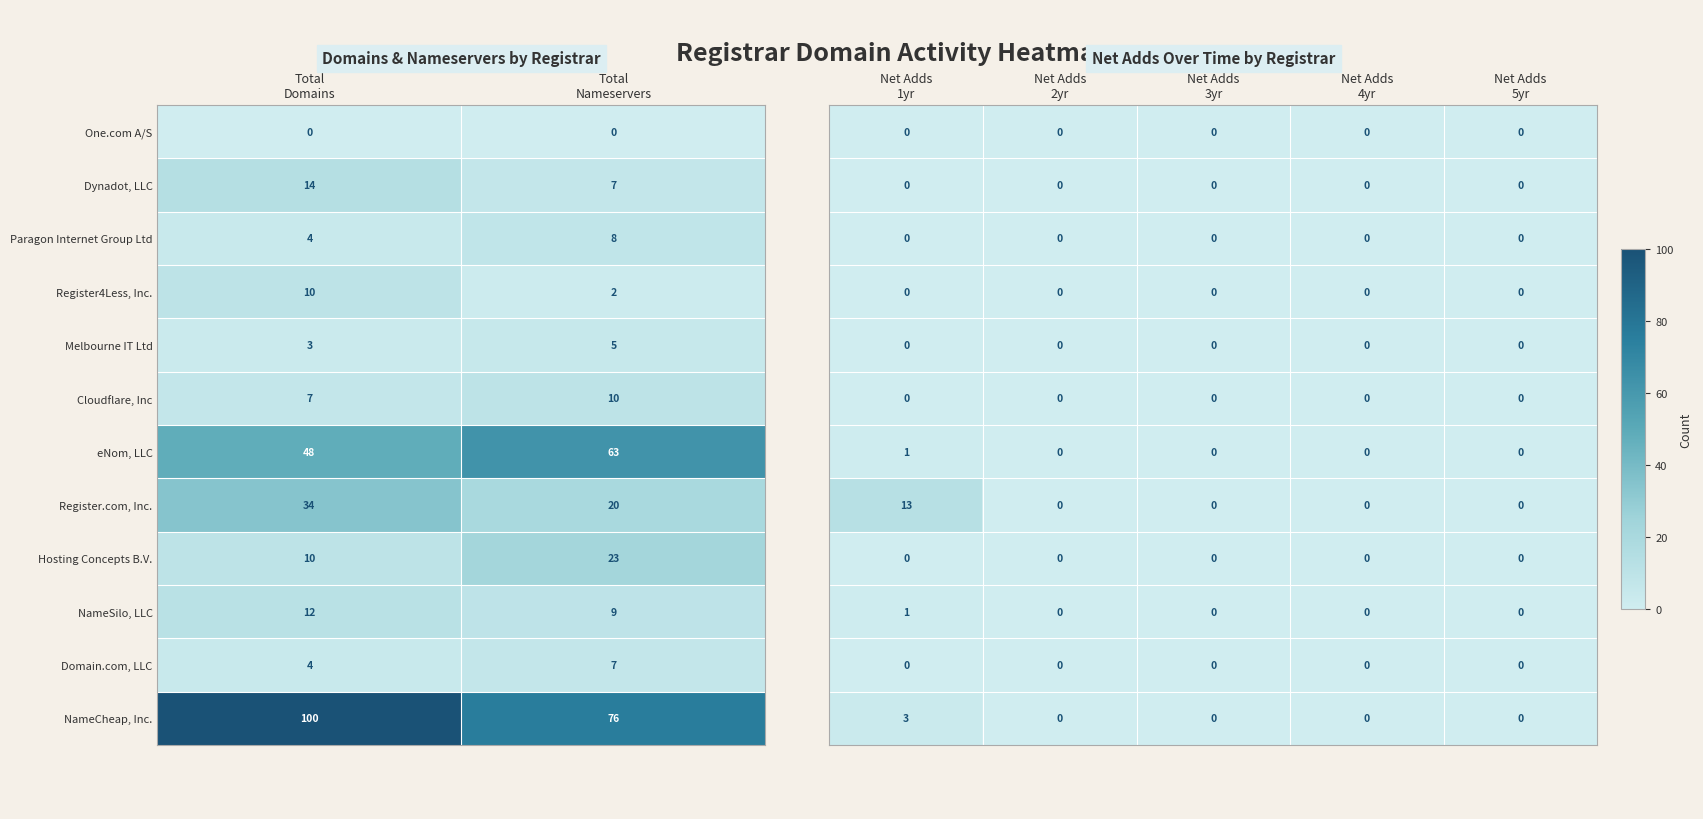

The Register.com, Inc. series shows -6 at Net Adds 4yr. True or false?

False